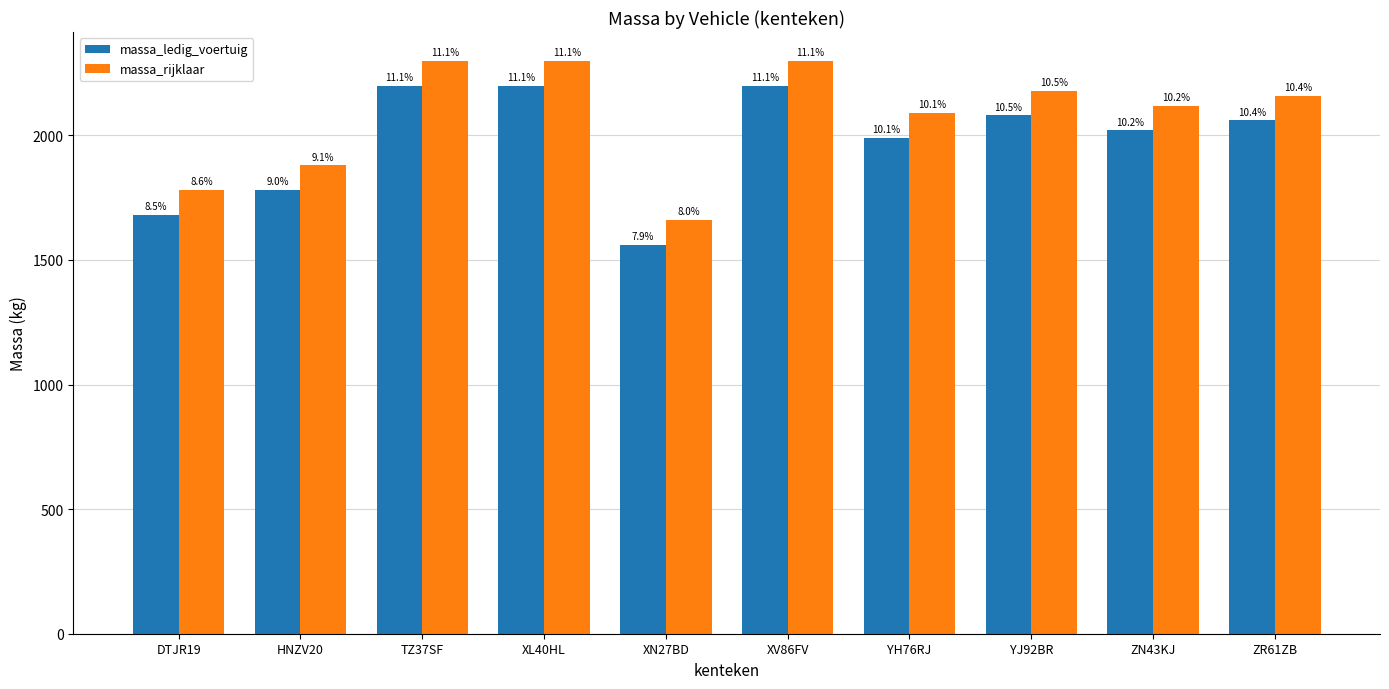

What are all the series names shown in the legend?

massa_ledig_voertuig, massa_rijklaar